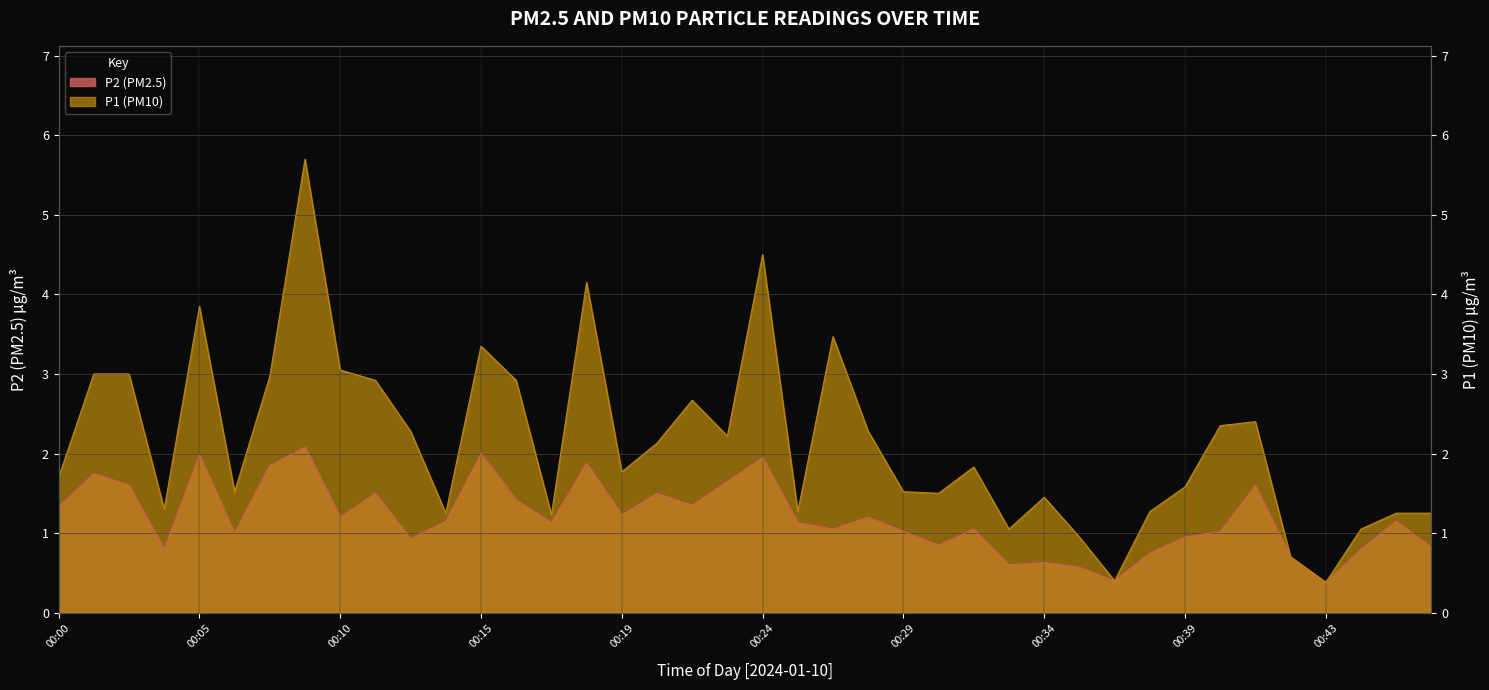

What are all the series names shown in the legend?

P1, P2